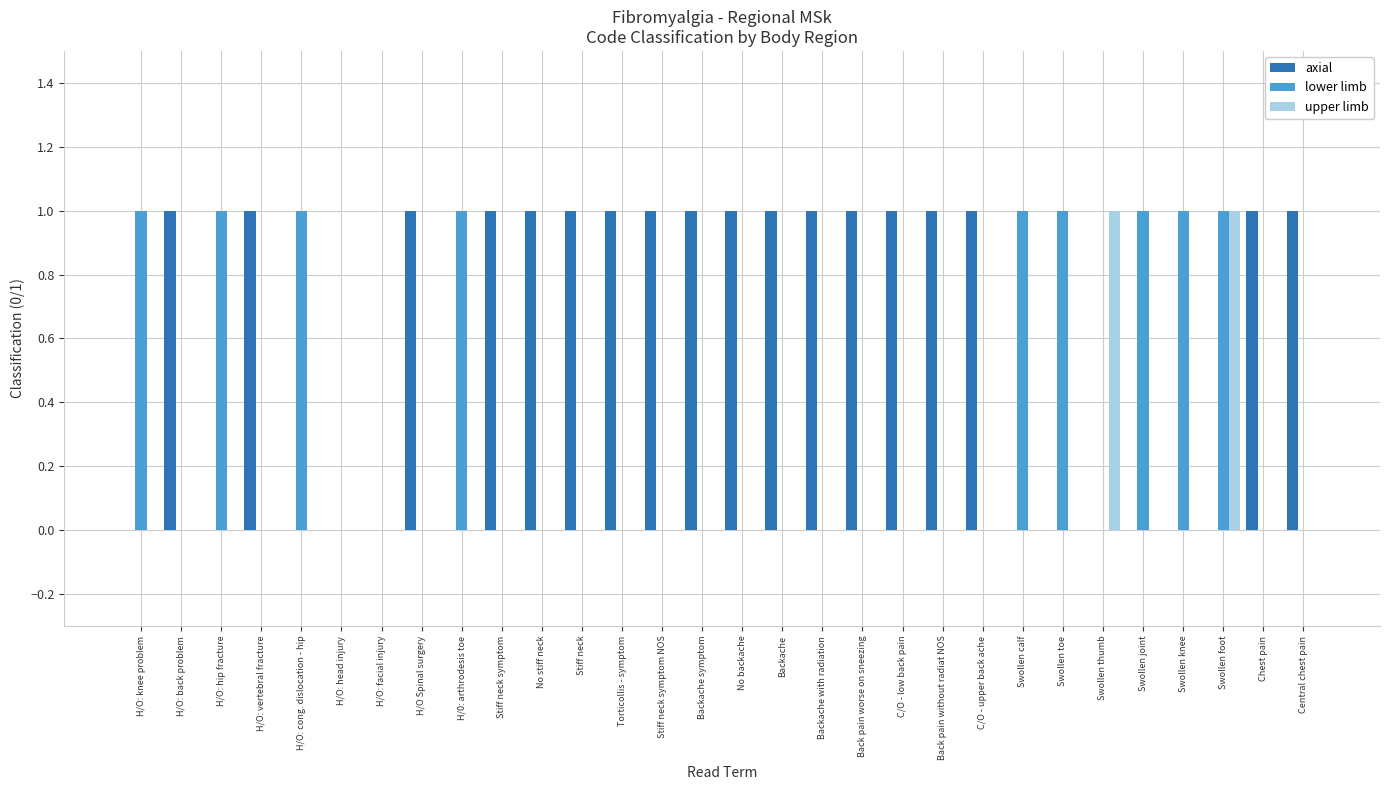

Which series changed the most between H/O: head injury and Swollen knee?

lower limb